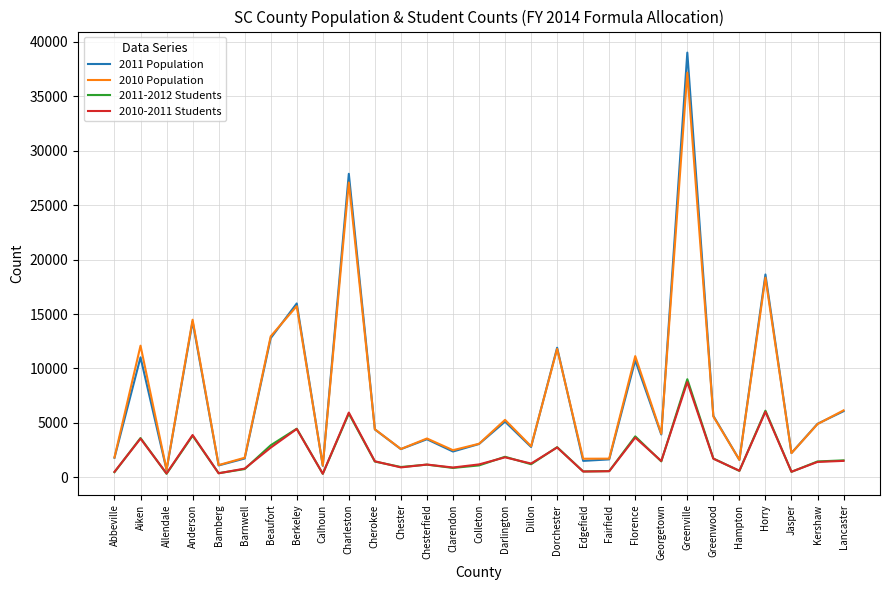

How many lines are shown in the chart?

4